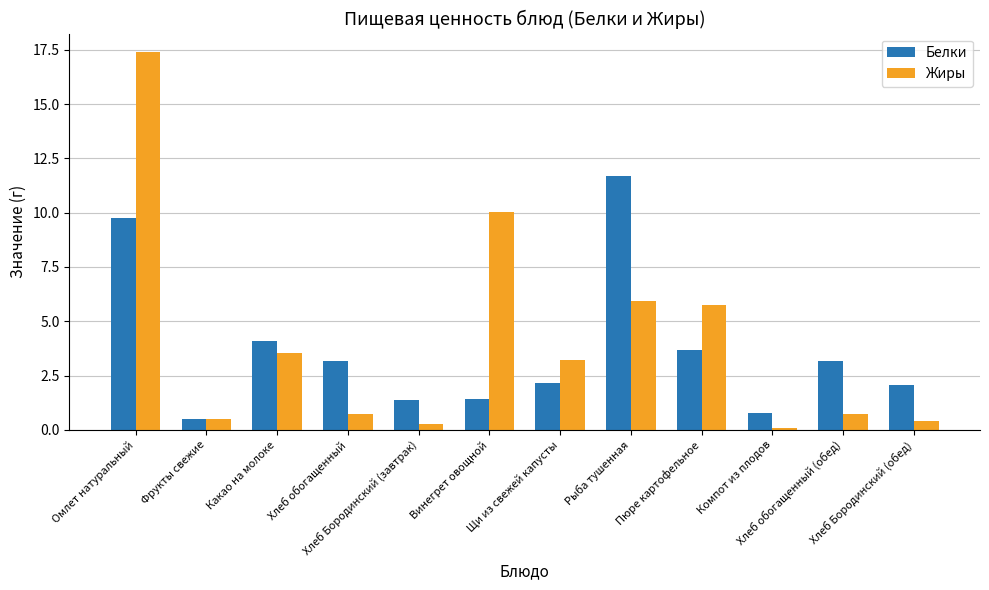

What is the maximum value for Жиры?

17.4